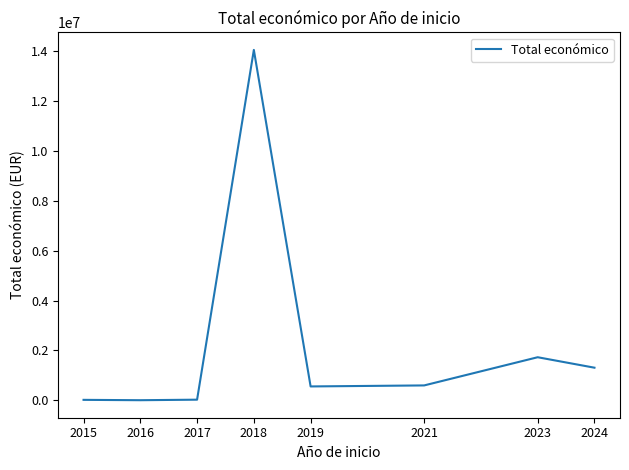

How many interior local valleys (lower than both neighbors) does the data have?

2